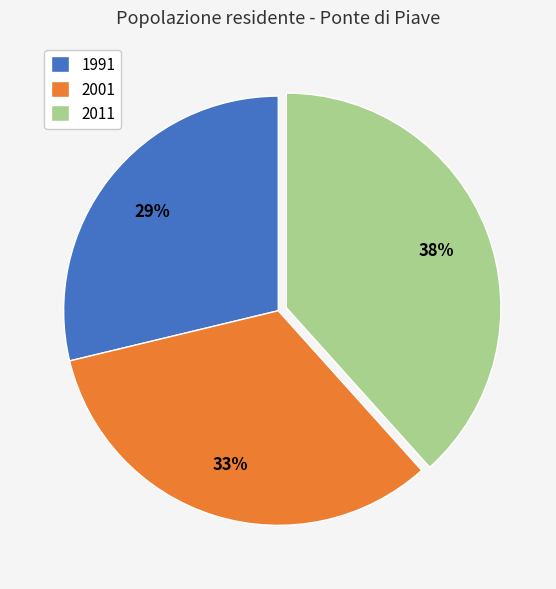

Combined, do 2001 and 2011 account for over 50%?

Yes